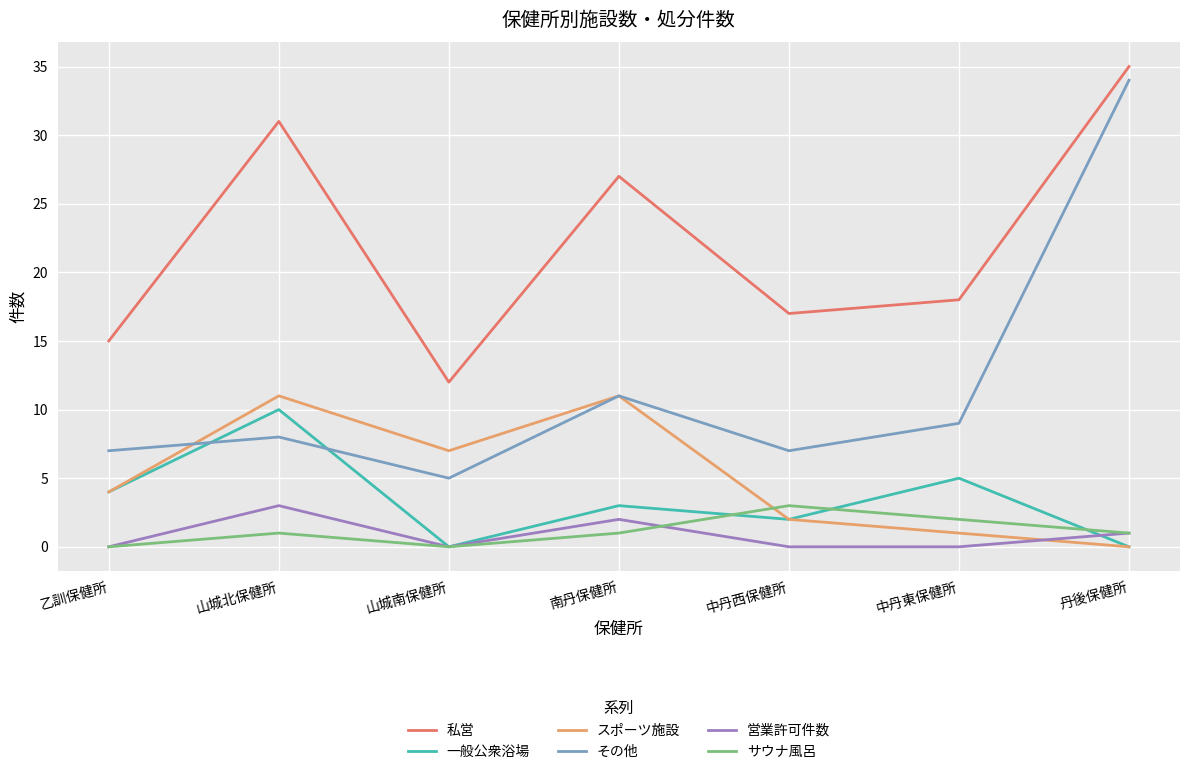

What is the average value of the その他 series?

12